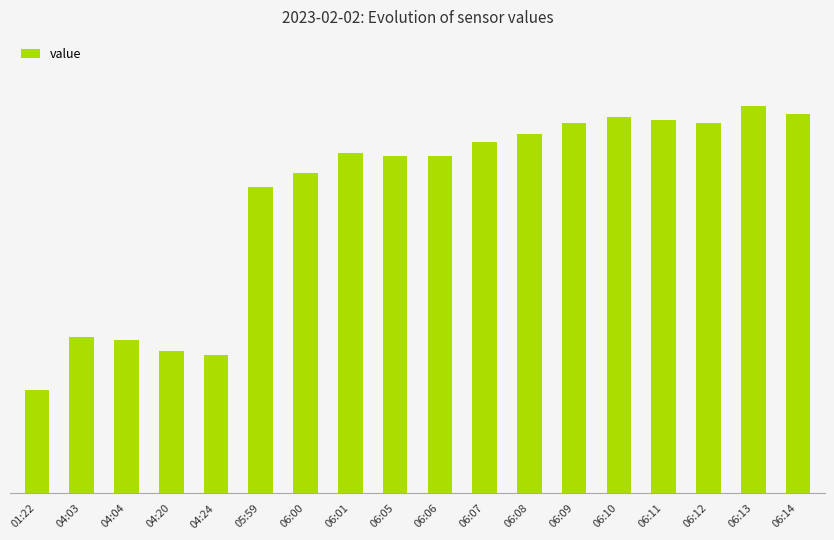

The value at 06:01 is 52.3. True or false?

False